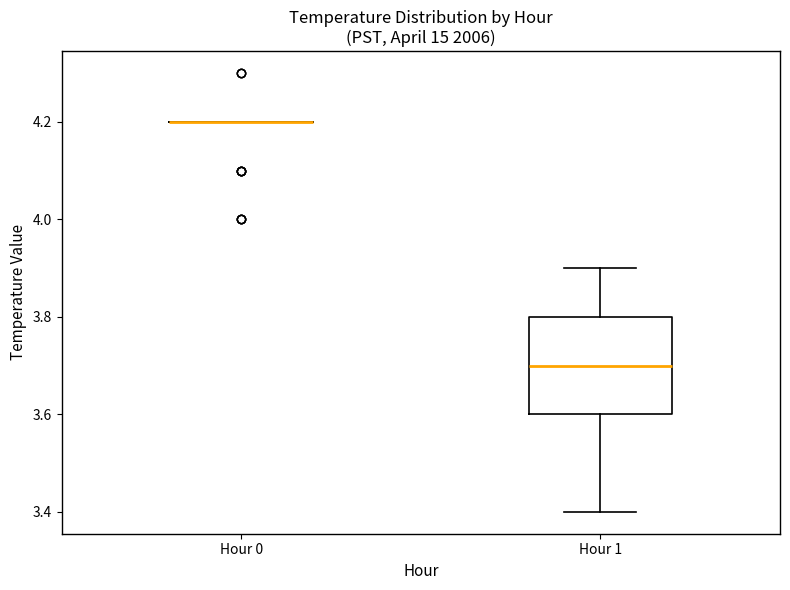

Where does the lower whisker of the box for Hour 1 end on the y-axis? The values are not printed on the chart, so give them approximately, as read against the axis.

3.4